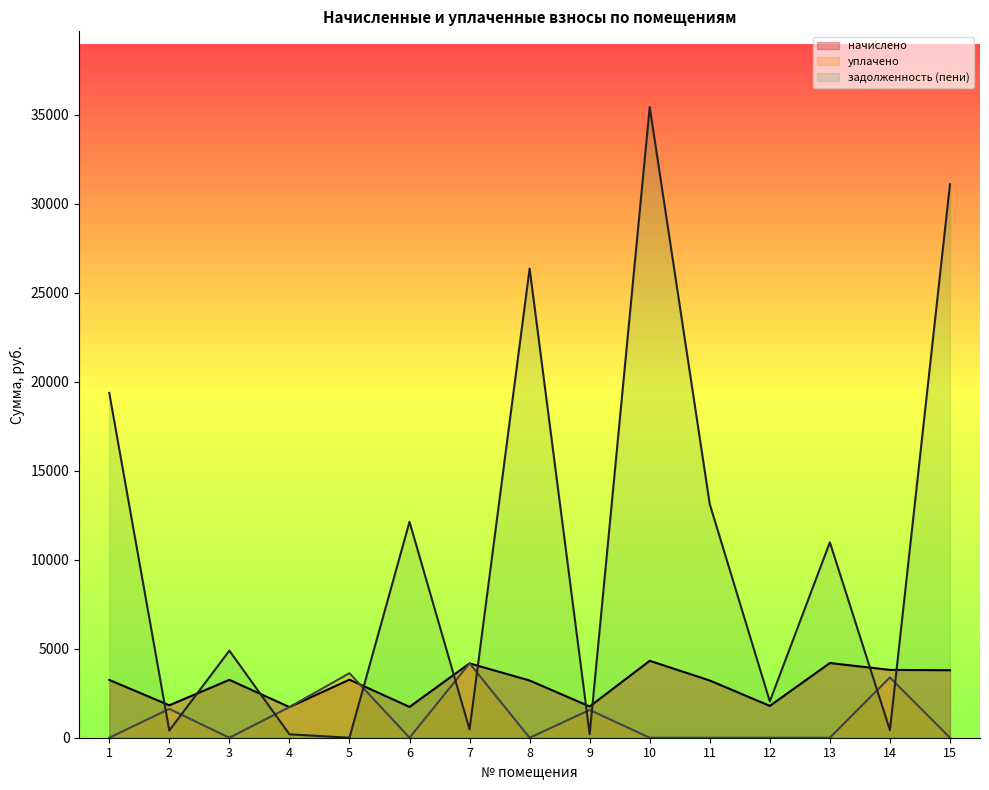

True or false: начислено has a value of 5602.4 at 5.

False